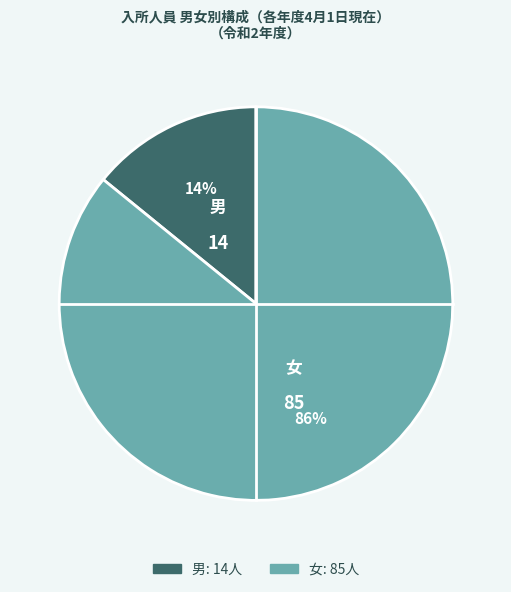

Is there a majority slice in this chart?

Yes